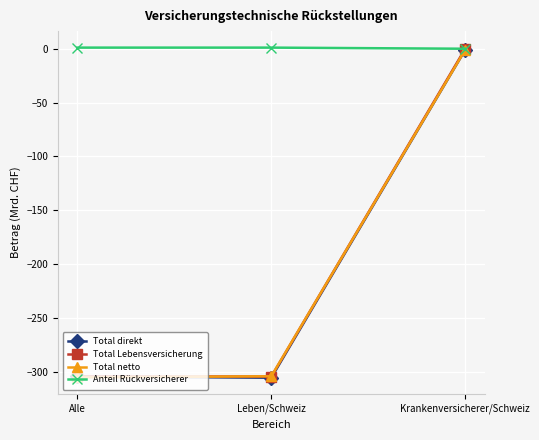

Does the chart display data point markers on the line(s)?

Yes